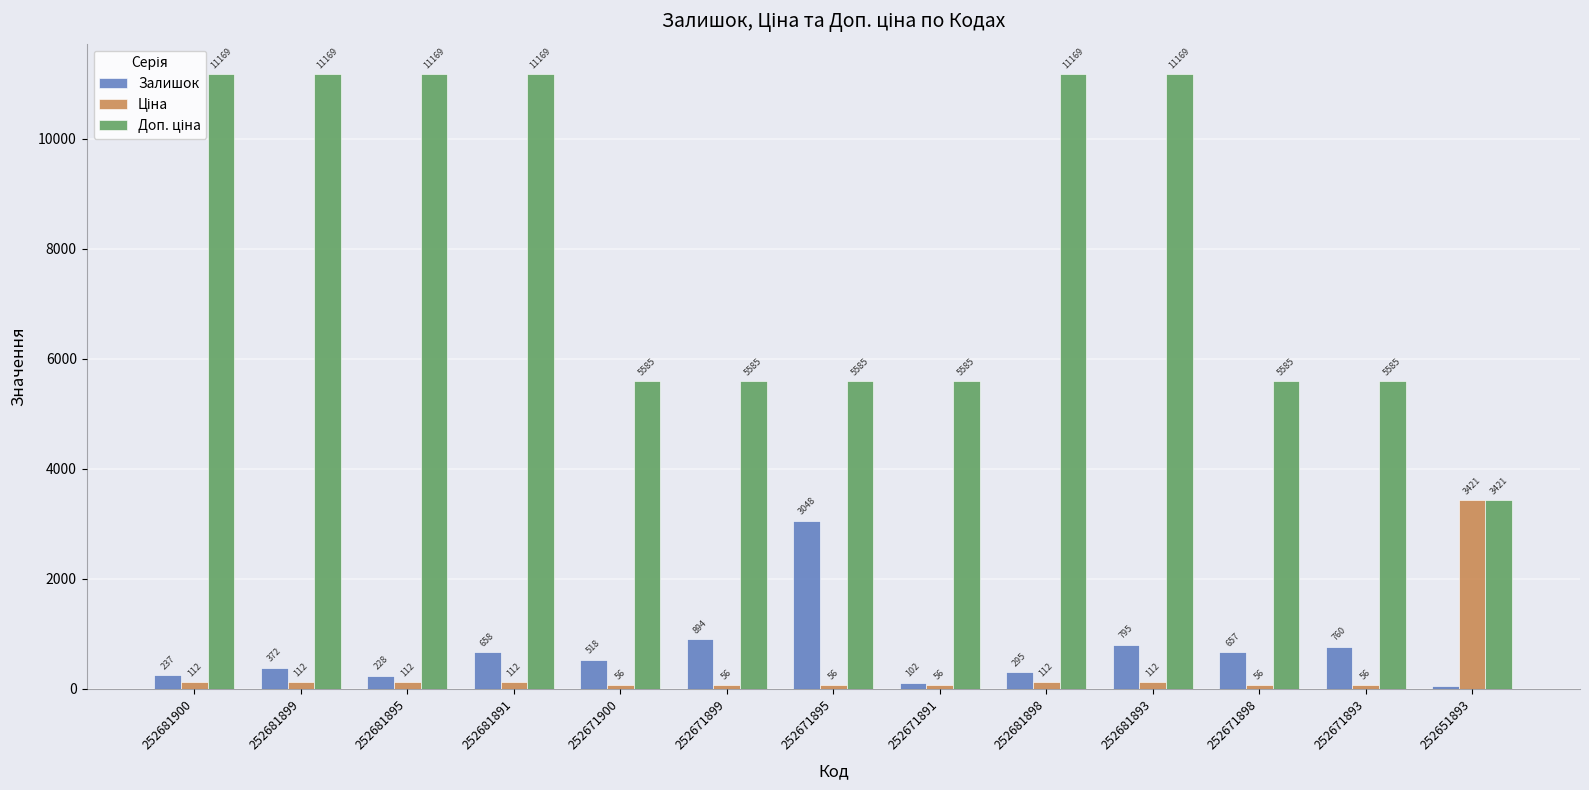

What is the greatest value displayed?

11169.0